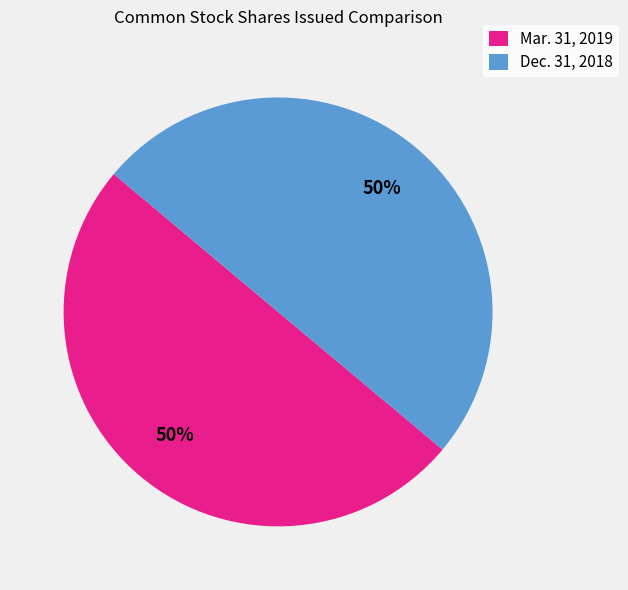

Do Dec. 31, 2018 and Mar. 31, 2019 together represent more than half of the pie?

Yes